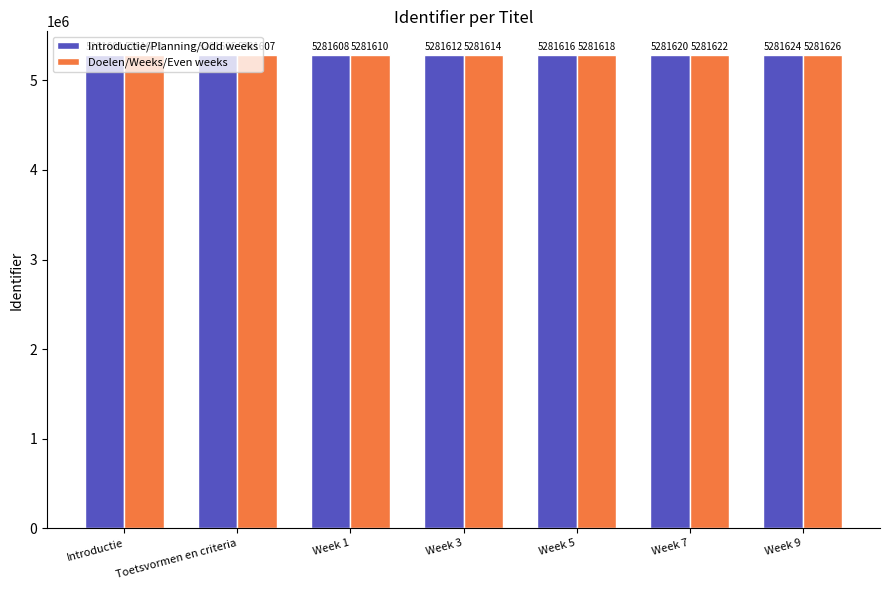

At which label is Introductie/Planning/Odd weeks closest to 5281612?

Week 3